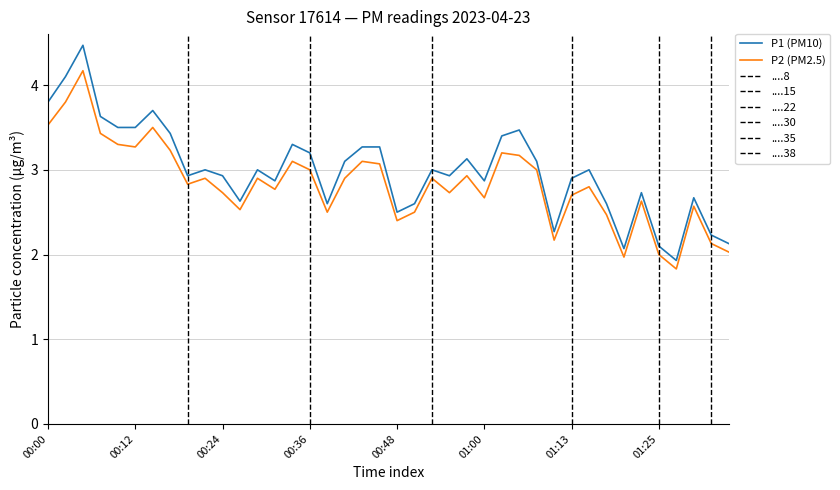

List the series in order of their peak value, lowest first.

P2 (PM2.5), P1 (PM10)